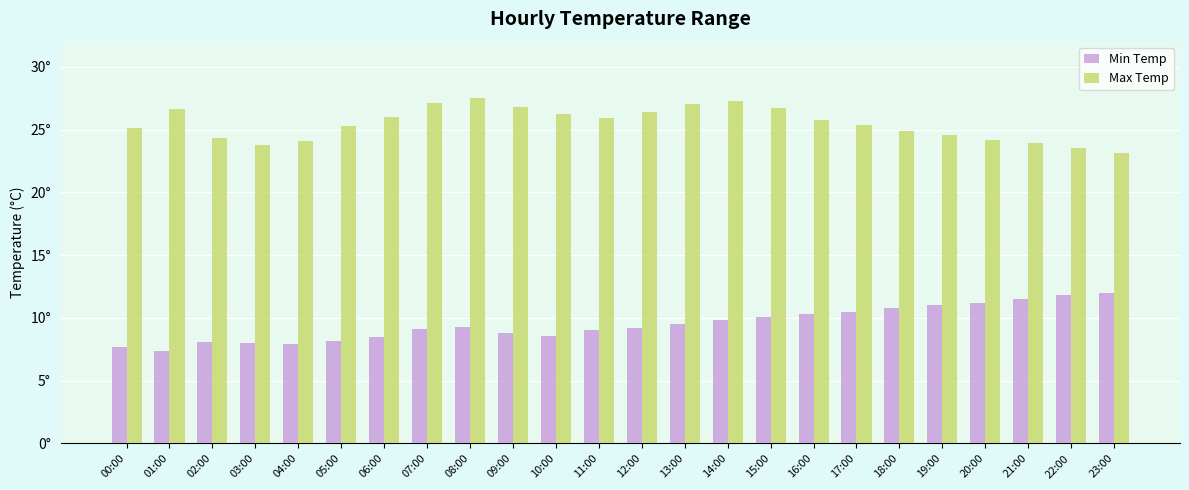

What are all the series names shown in the legend?

Min Temp, Max Temp